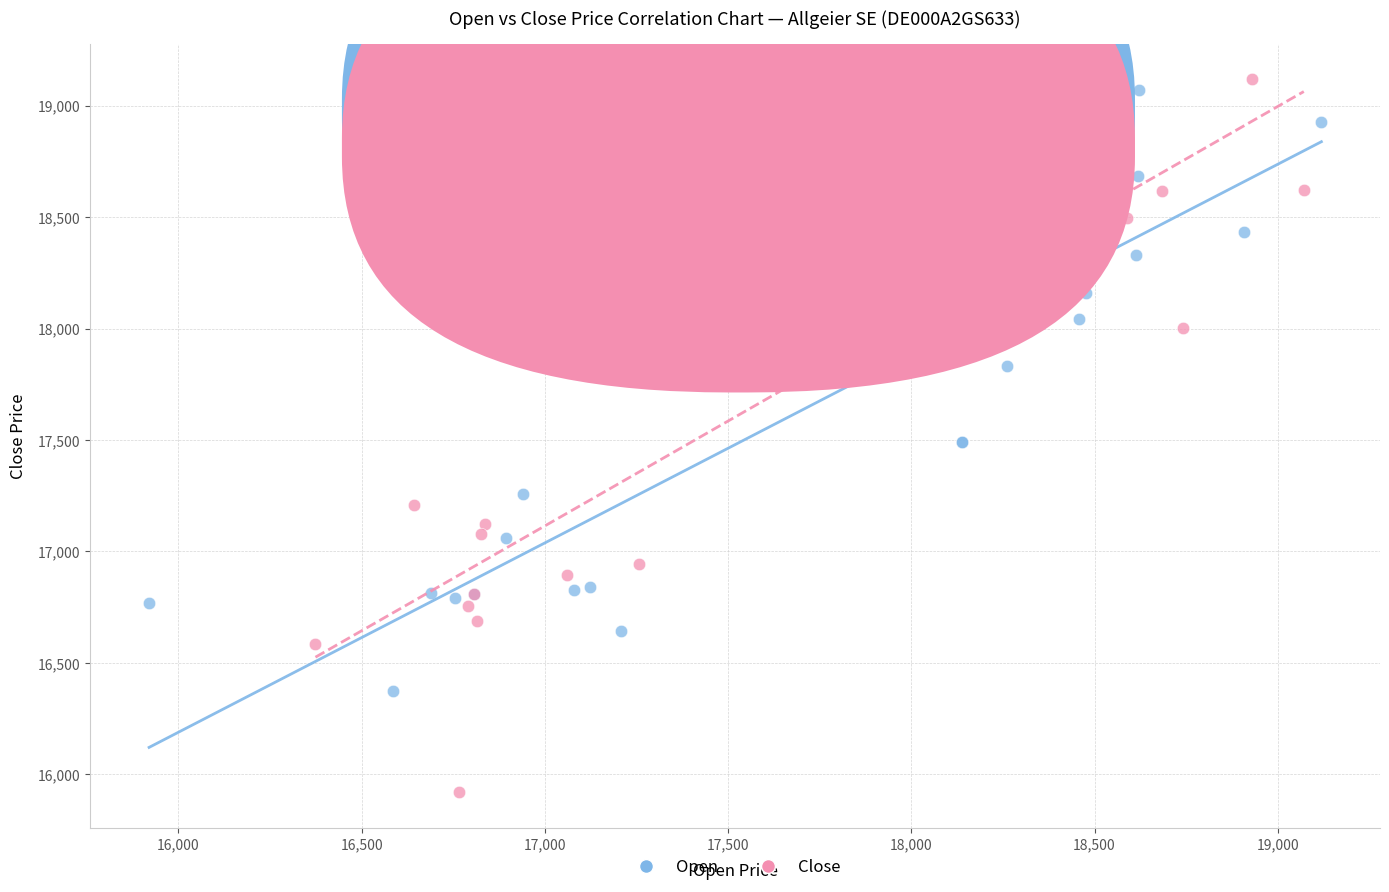

Which series reaches the maximum Y coordinate?

Close